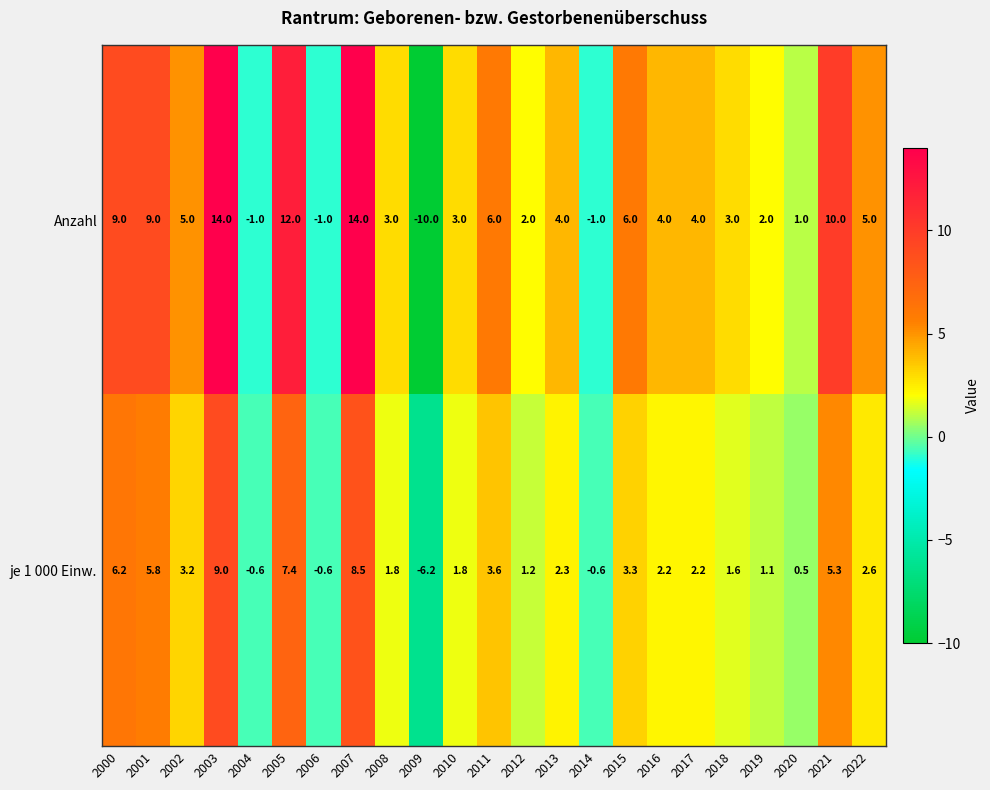

What is the total value across all series at 2010?

4.8